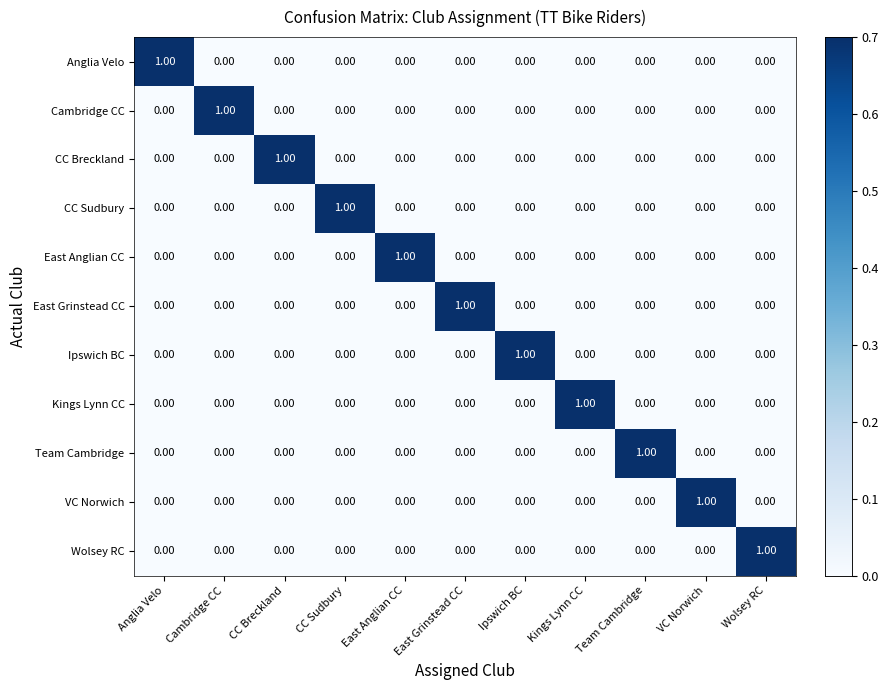

At how many categories does at least one series exceed 0?

11